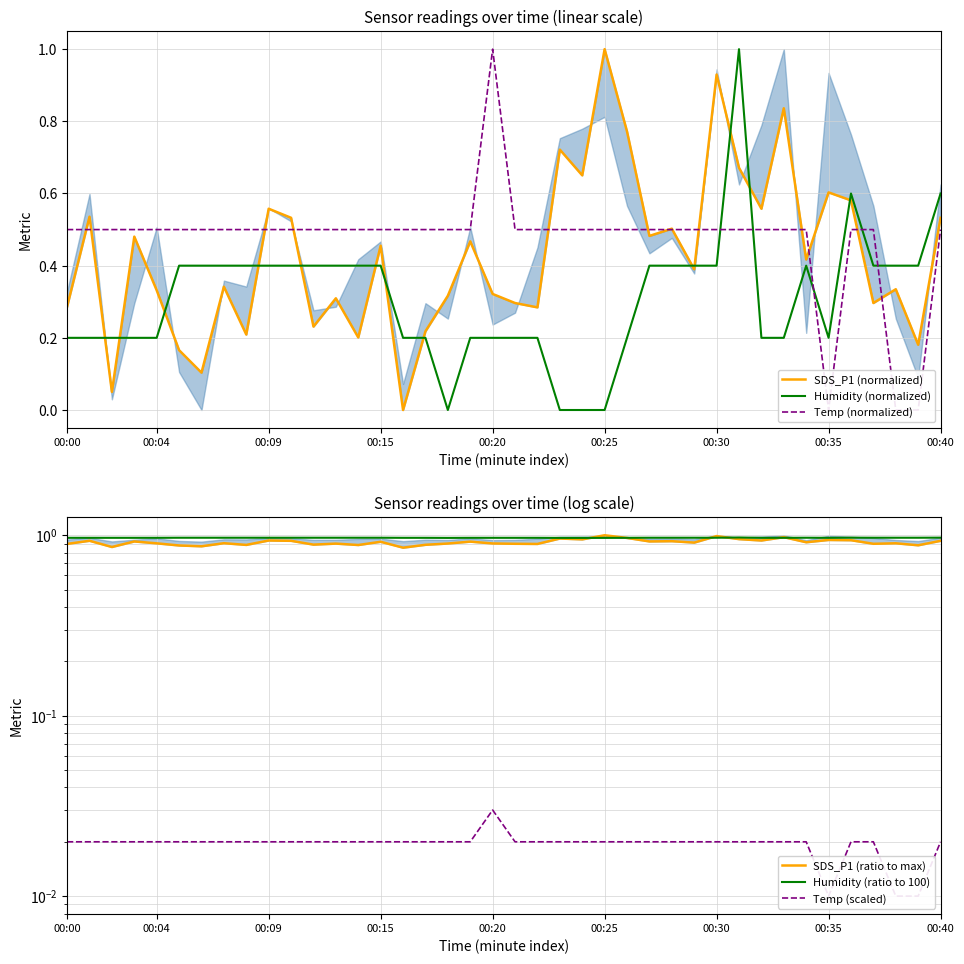

In Humidity (normalized), how many points are higher than both neighbors (excluding endpoints)?

3